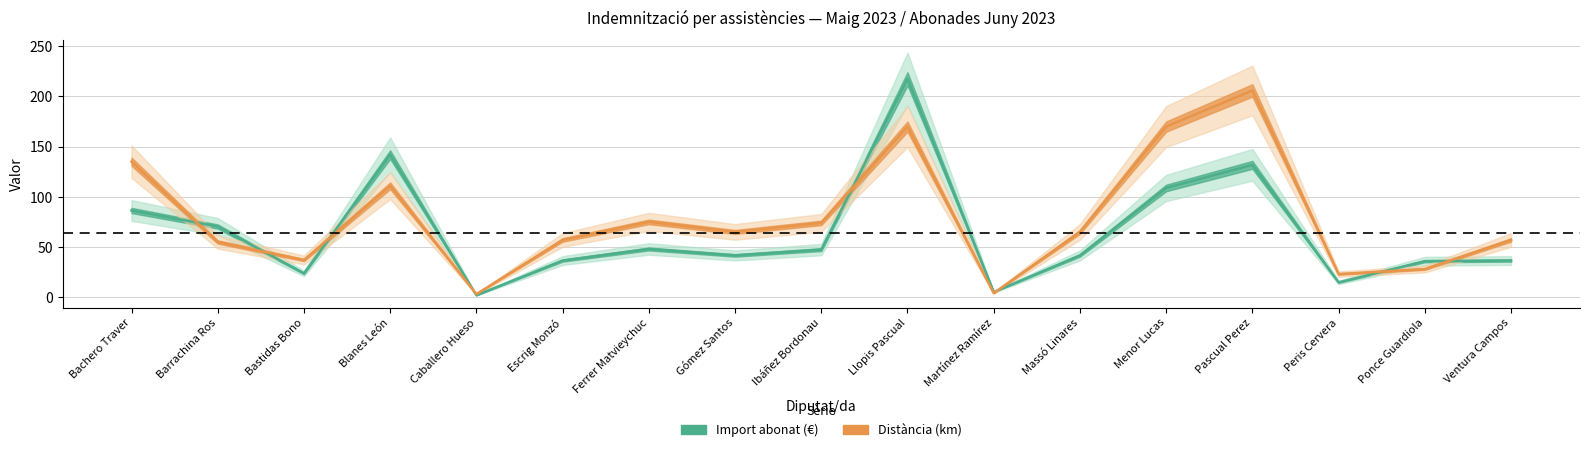

The value of Distància (km) at Escrig Monzó is 25.6. True or false?

False